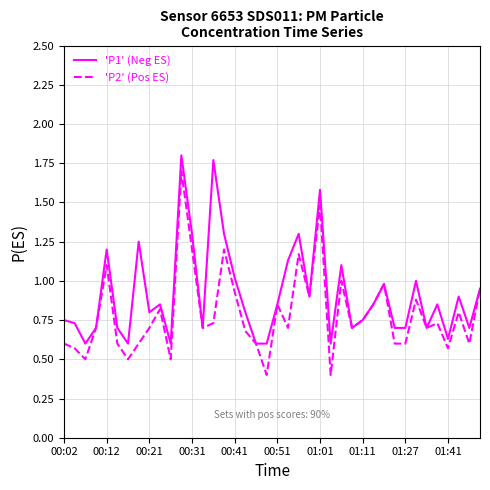

Rank the series by their maximum value, from highest to lowest.

'P1' (Neg ES), 'P2' (Pos ES)